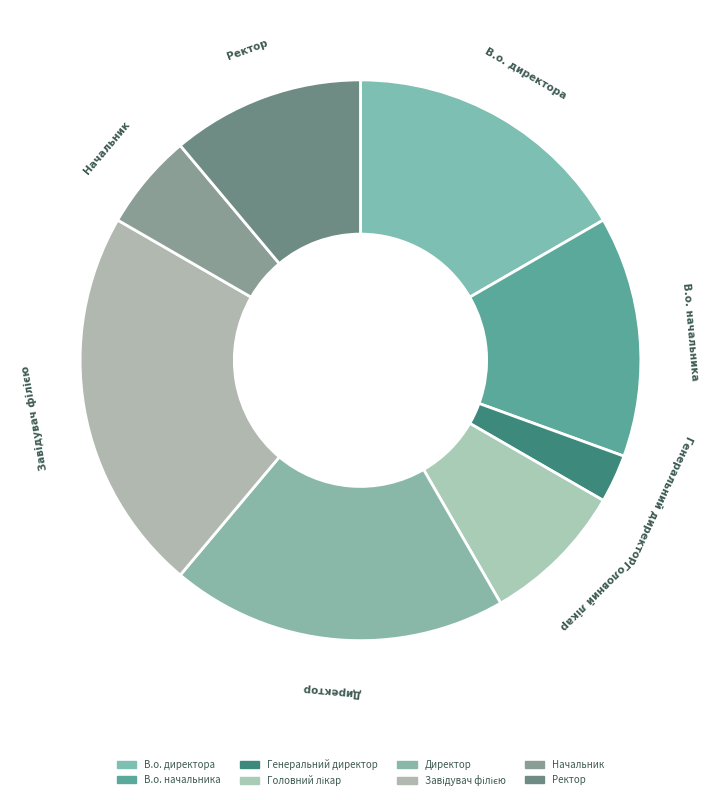

Does any single category account for the majority?

No